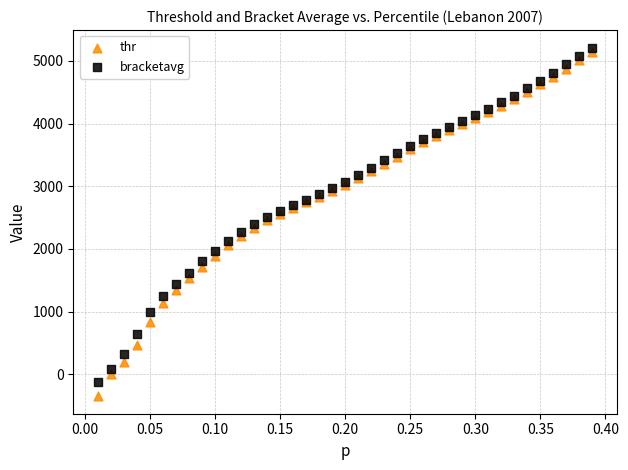

What is the X range (max minus min) for the scatter plot?

0.4